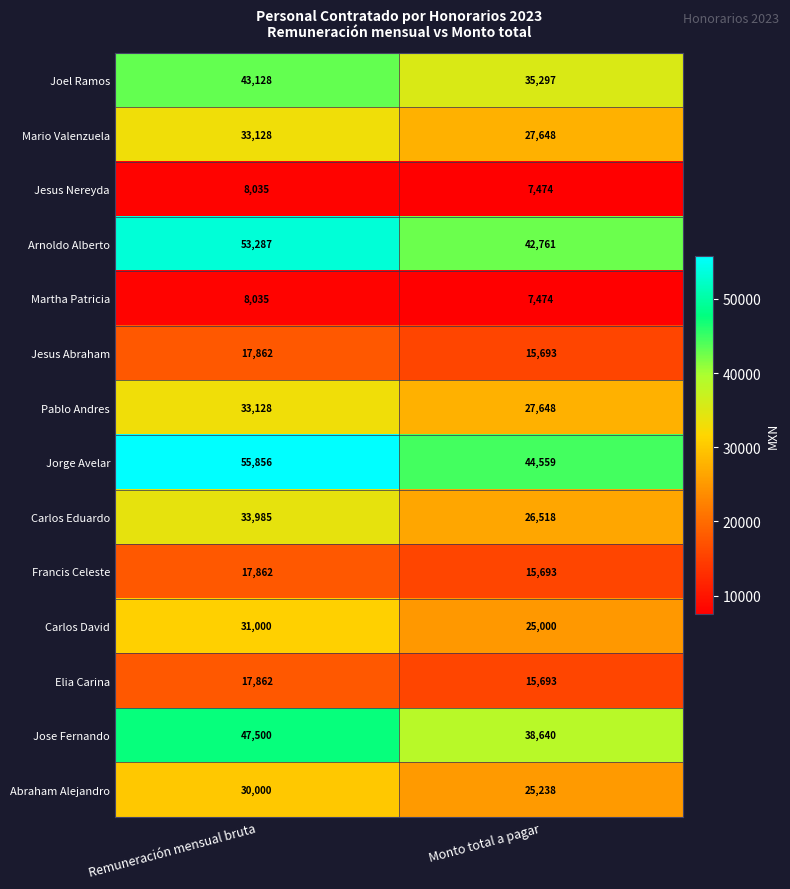

What is the smallest value displayed?

7474